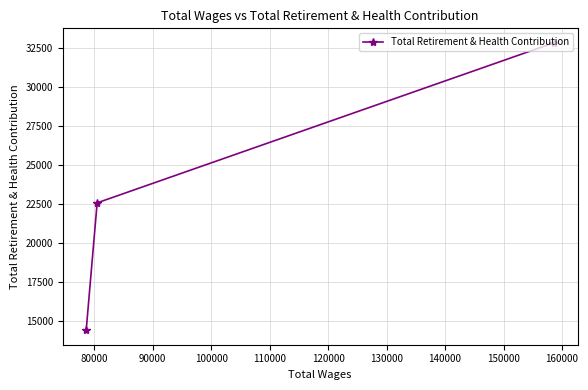

What is the maximum value shown in the chart?

32854